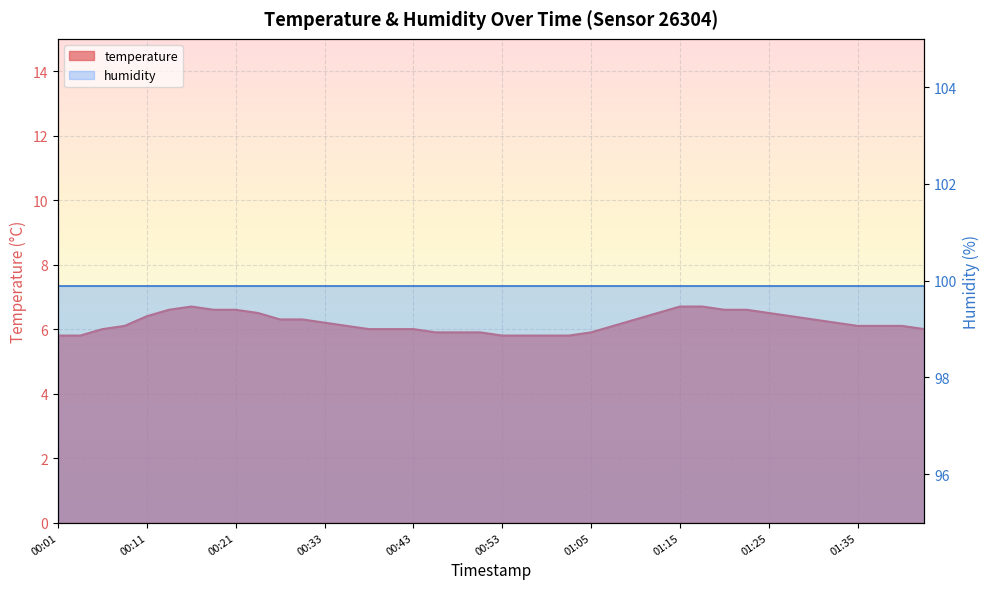

What is the difference between the values at 01:30 and 00:51?

0.4